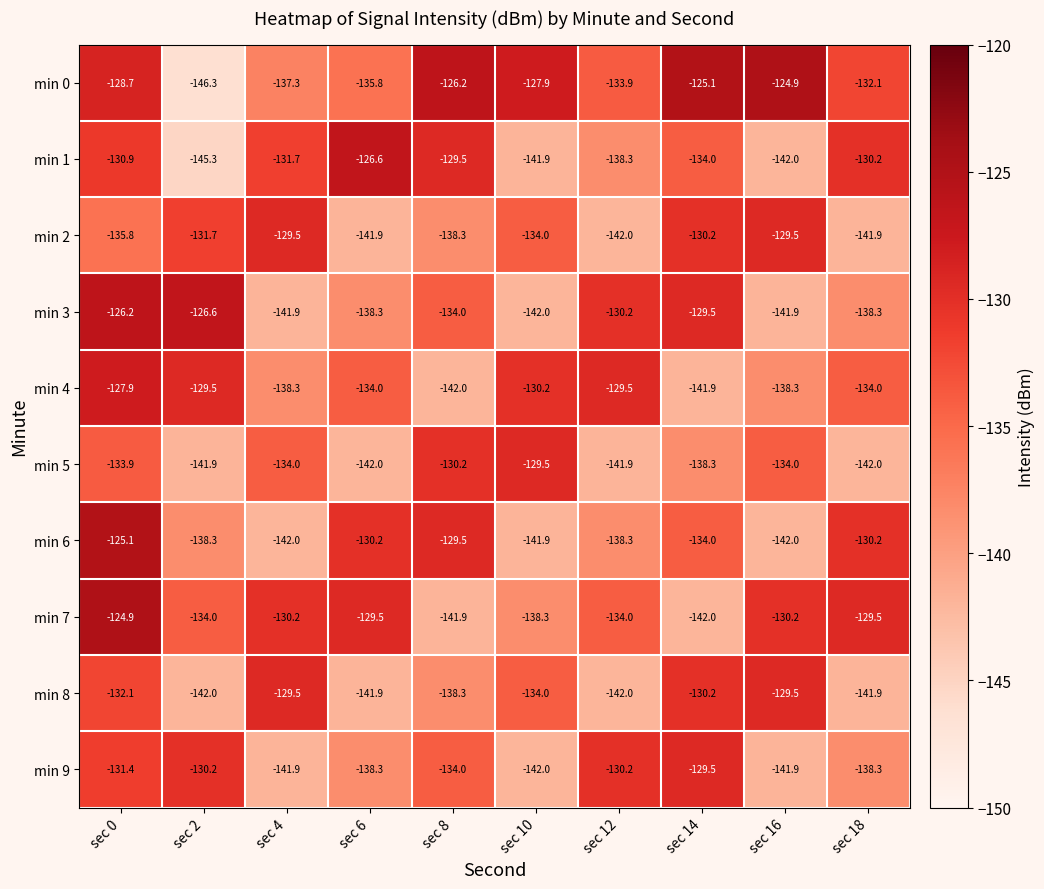

Where does the min 6 series first go above -134?

sec 0